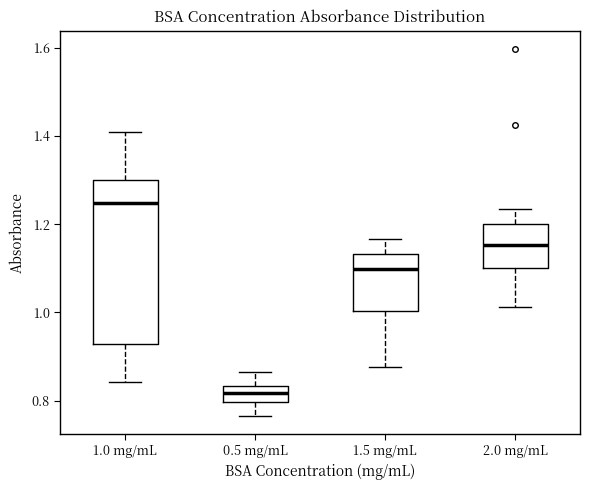

Which box has the lowest median line?

0.5 mg/mL